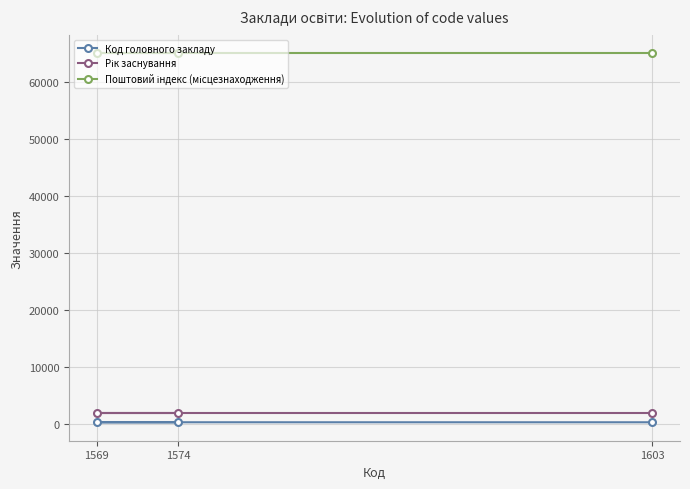

Rank the series at 1569 from highest to lowest value.

Поштовий індекс (місцезнаходження), Рік заснування, Код головного закладу